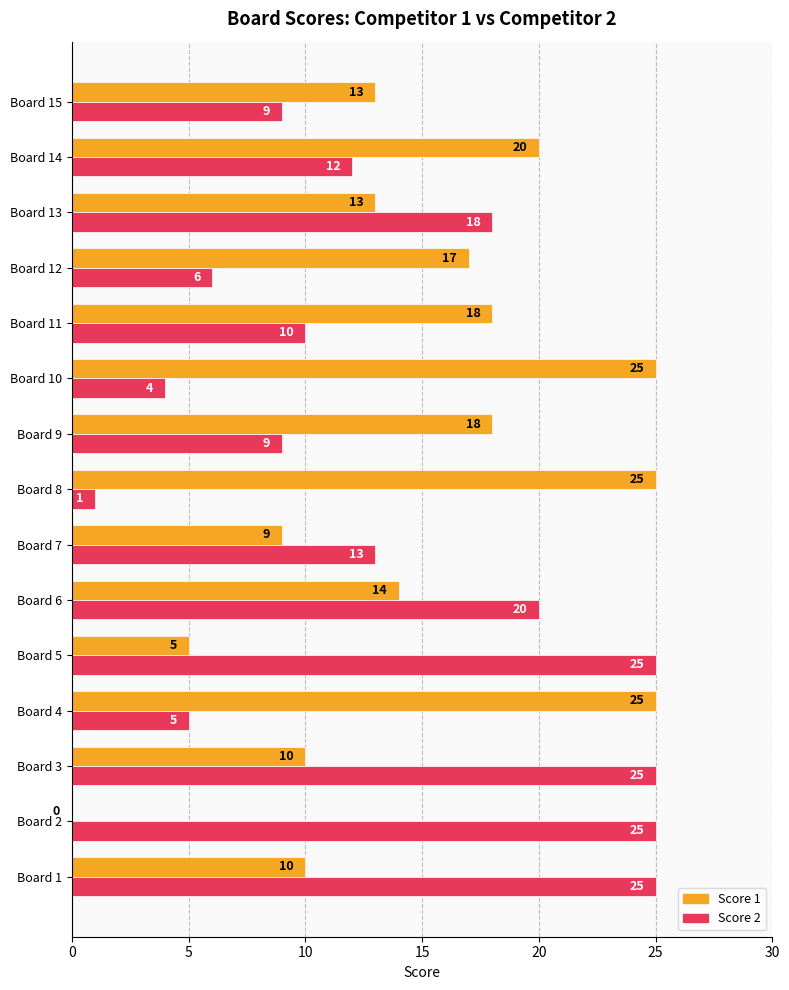

How many categories are shown in the chart?

15